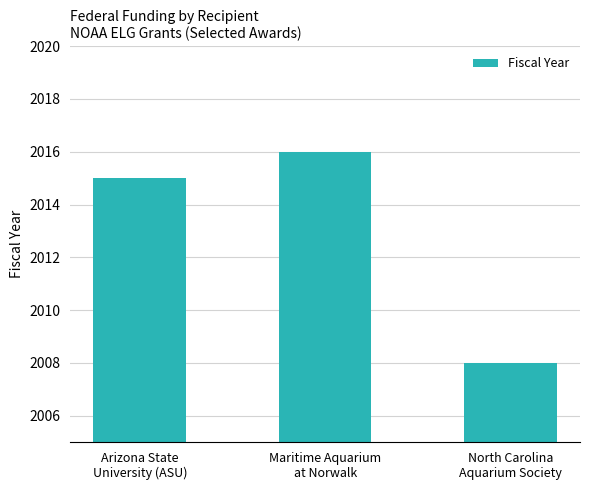

Count the number of data series in this chart.

1